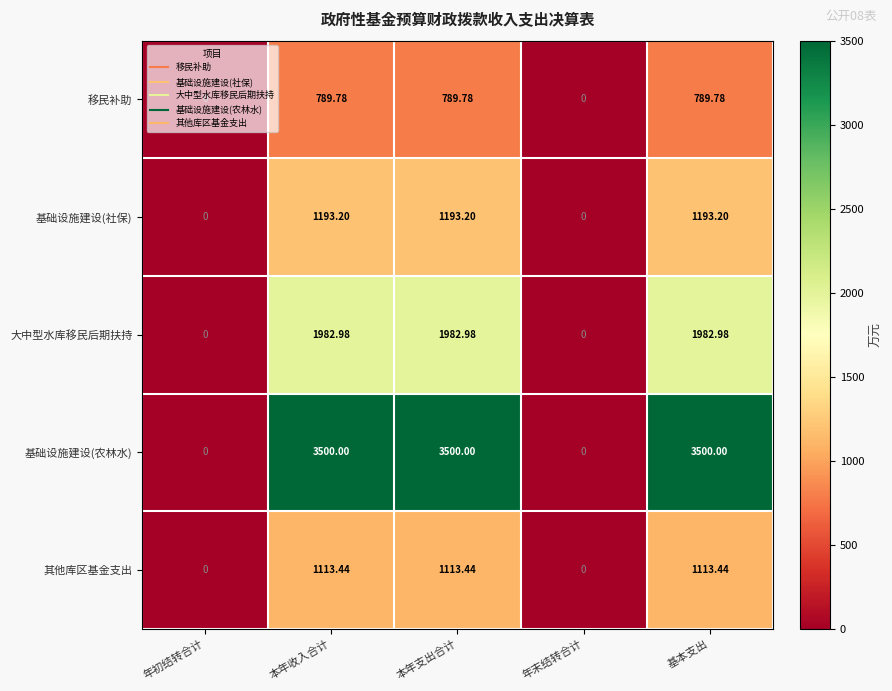

Rank the series by their maximum value, from highest to lowest.

基础设施建设(农林水), 大中型水库移民后期扶持, 基础设施建设(社保), 其他库区基金支出, 移民补助